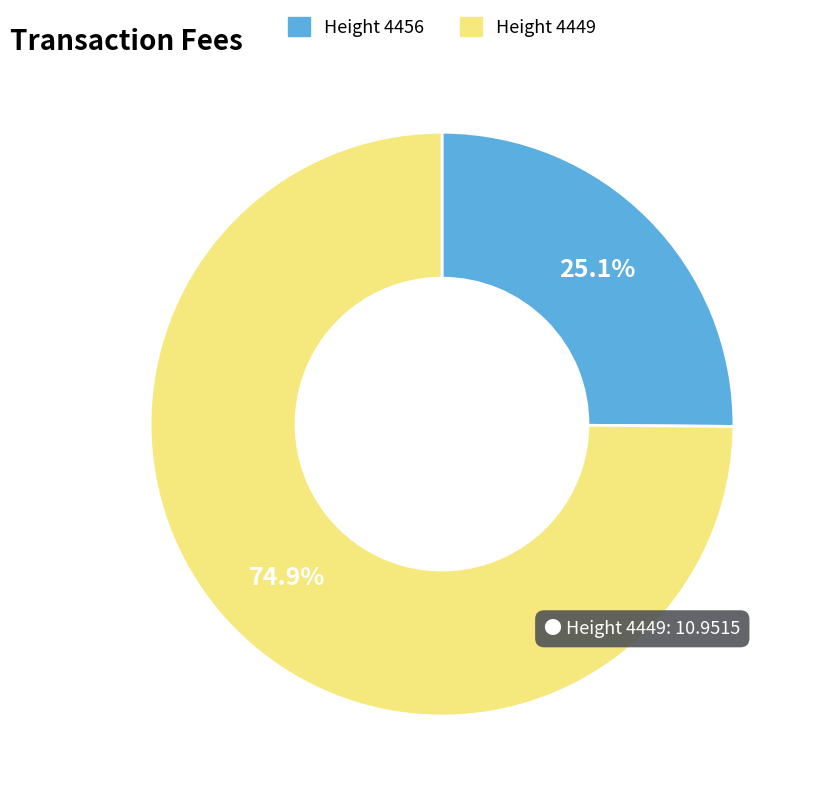

Is there a majority slice in this chart?

Yes